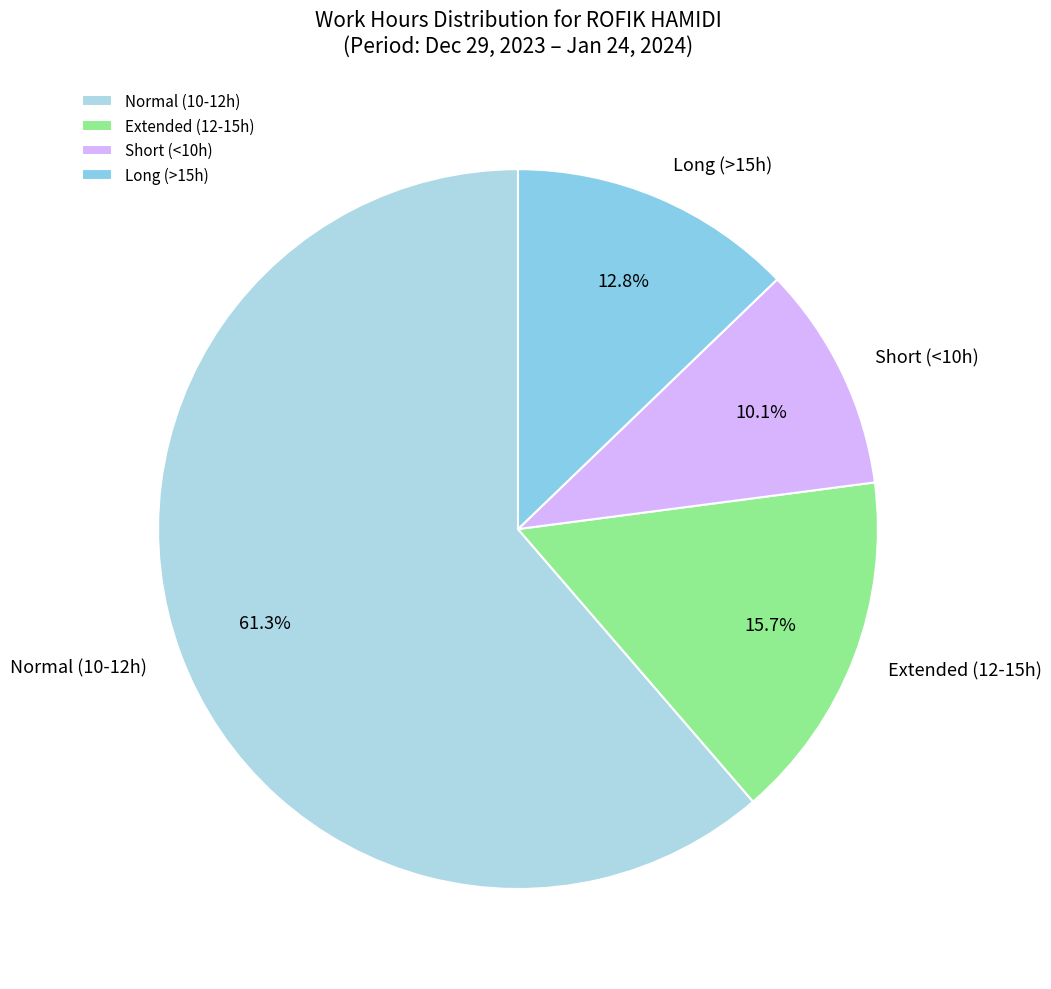

What is the ratio of the value at Extended (12-15h) to the value at Normal (10-12h)?

0.3